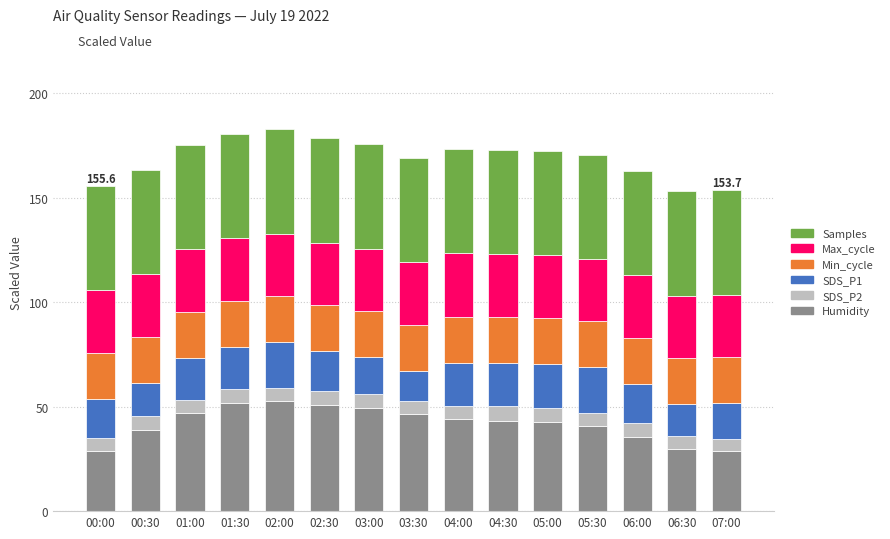

What is the lowest value of the Humidity series?

28.8